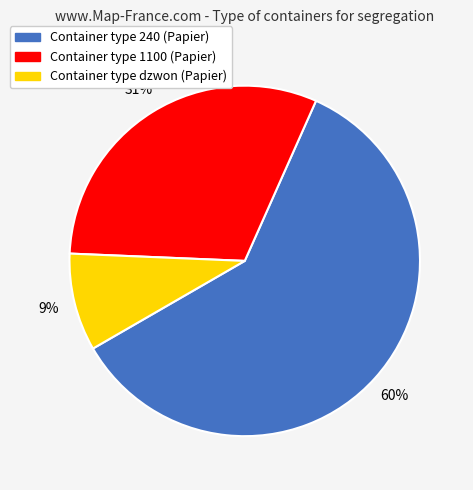

Does any single category account for the majority?

Yes